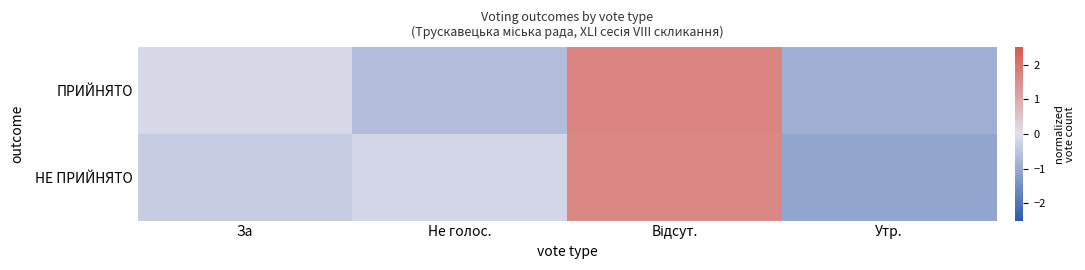

What is the minimum value shown in the chart?

-1.1